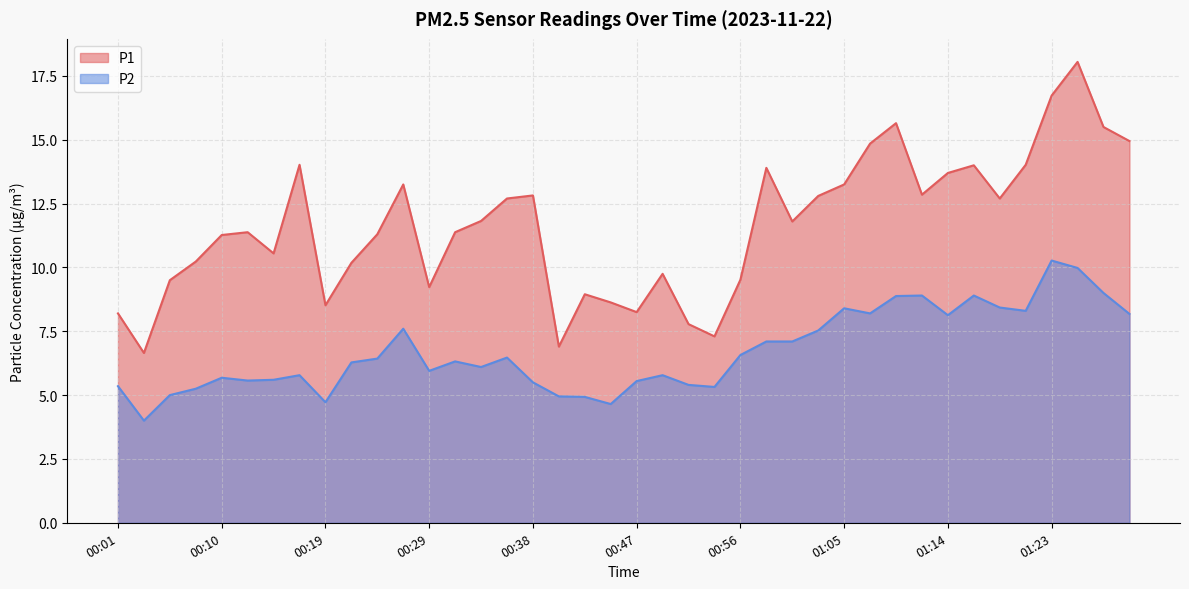

What is the spread (max minus min) of values at 01:14?

5.6